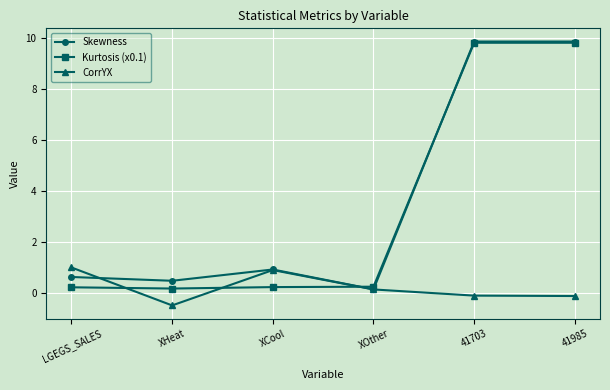

Does the chart have visible grid lines?

Yes